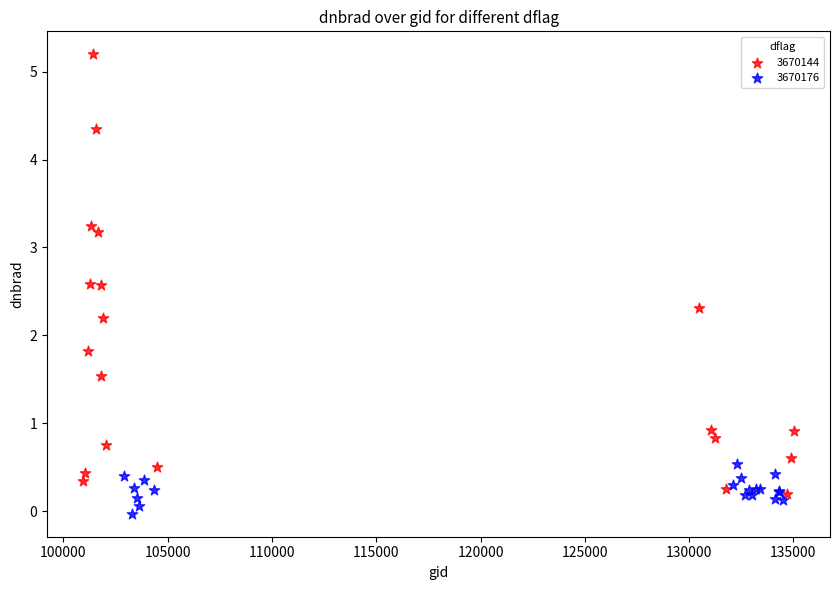

Which series contains the highest Y value?

3670144